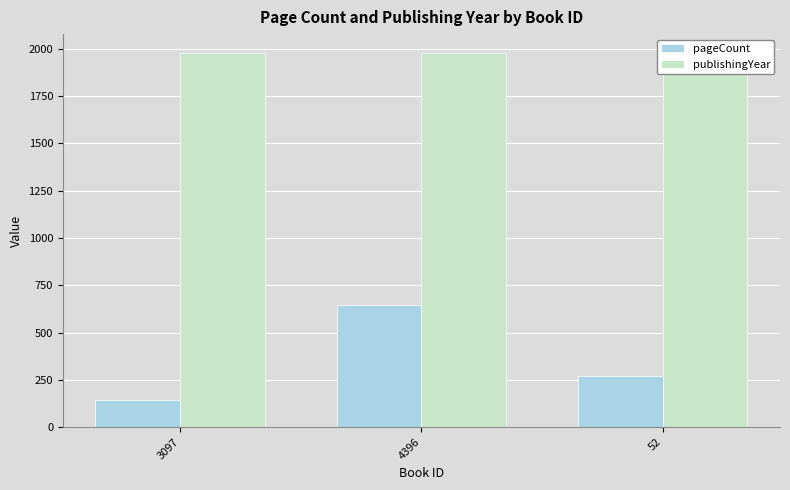

What is the difference between the maximum and minimum values in the pageCount series?

504